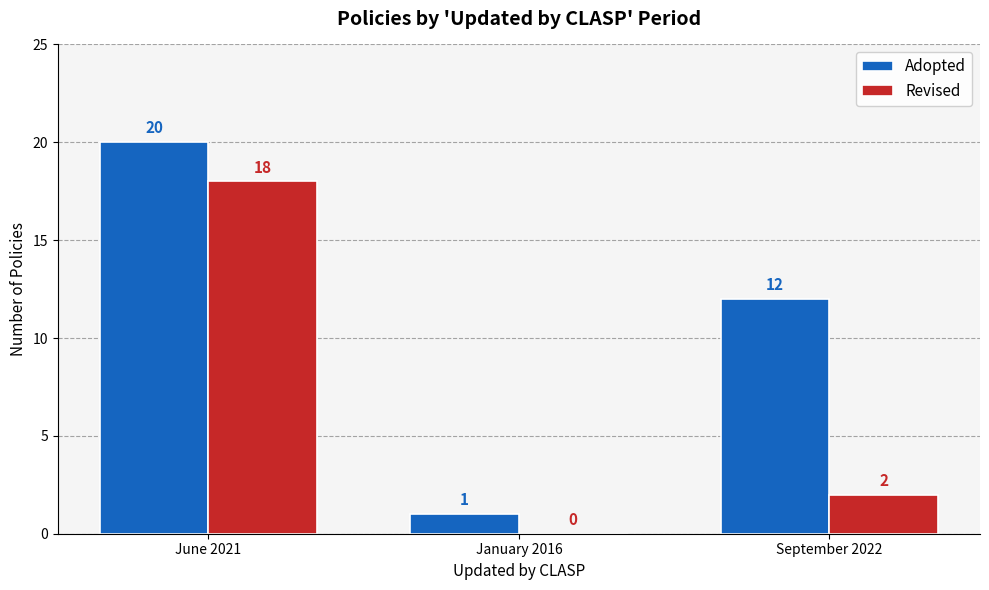

How many categories are shown in the chart?

3